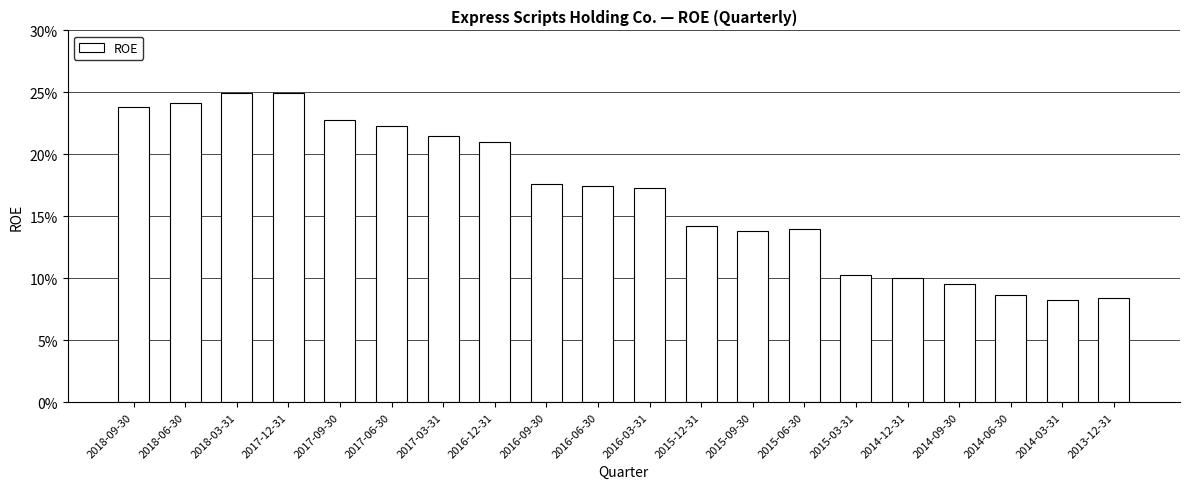

What position from the right is 2017-12-31?

17